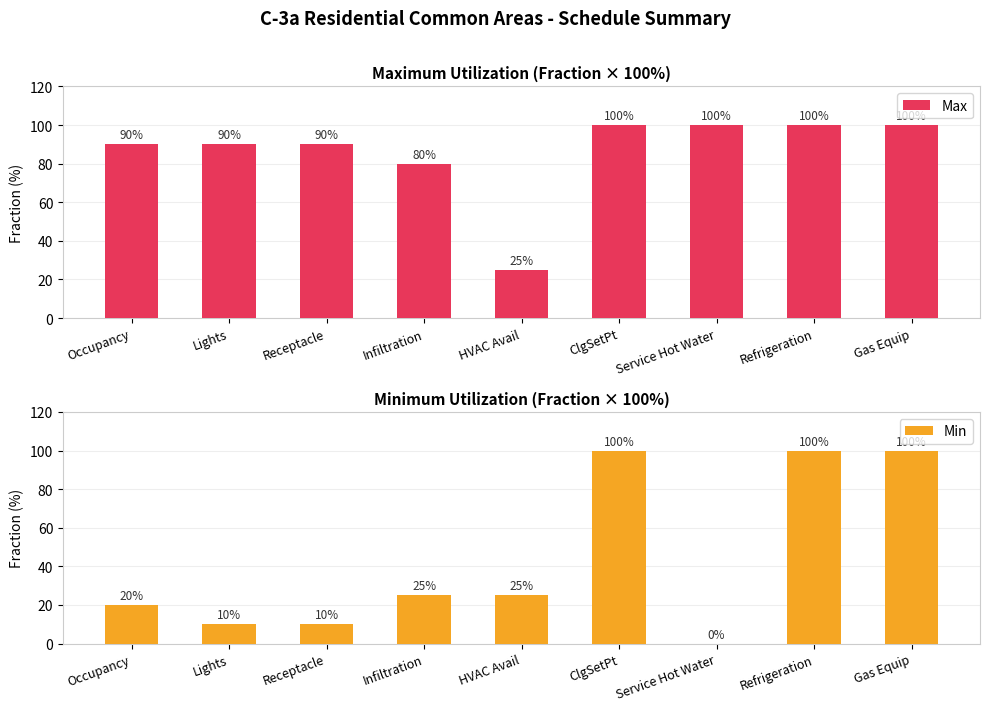

At how many categories does at least one series exceed 99?

4